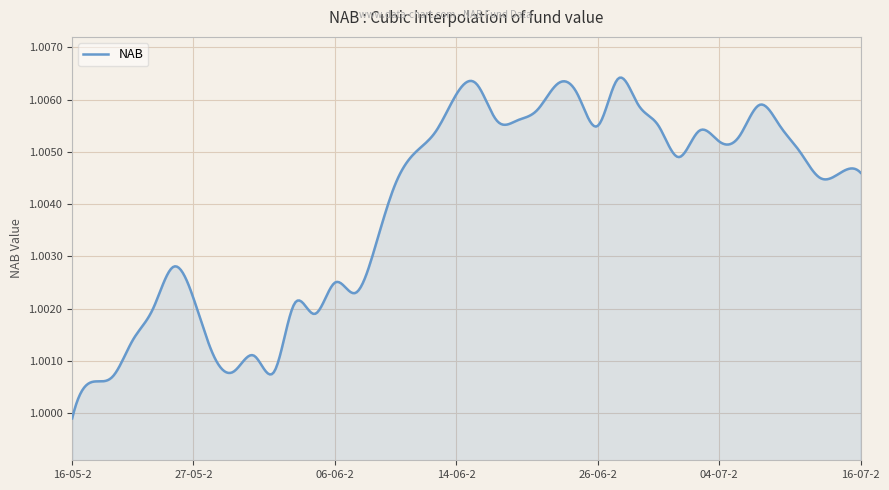

What is the label of the 10th point from the left?

02-07-2024